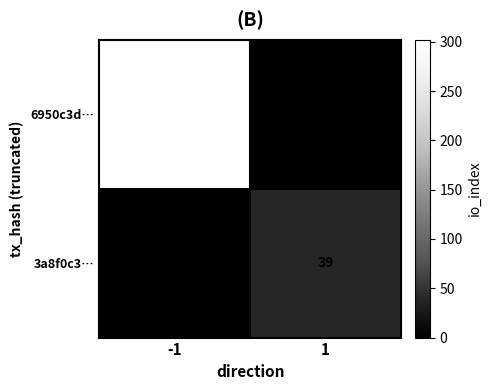

The 3a8f0c3… series shows 39 at 1. True or false?

True